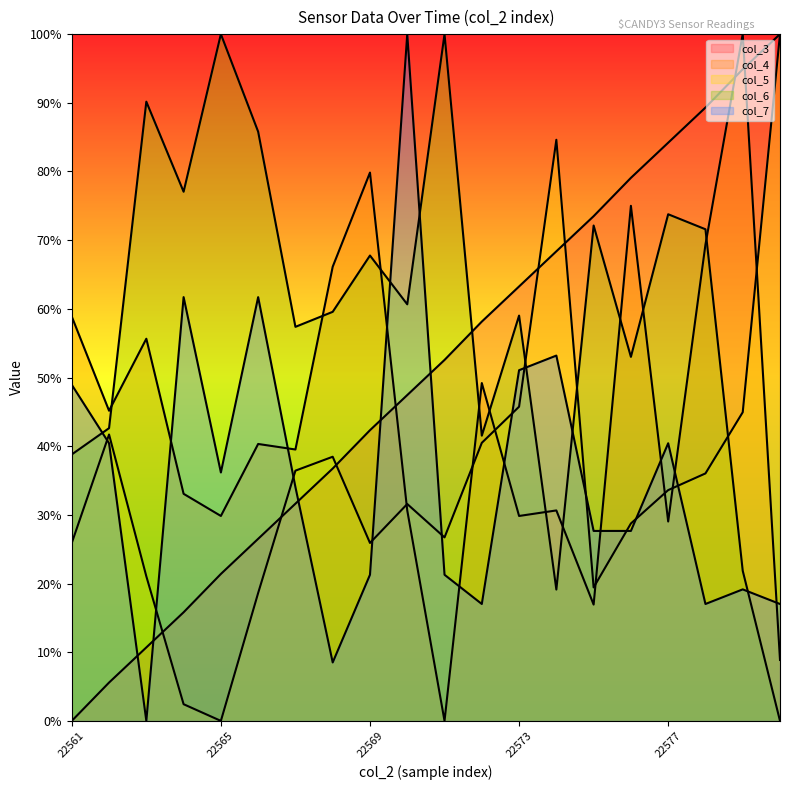

Does the chart display data point markers on the line(s)?

No